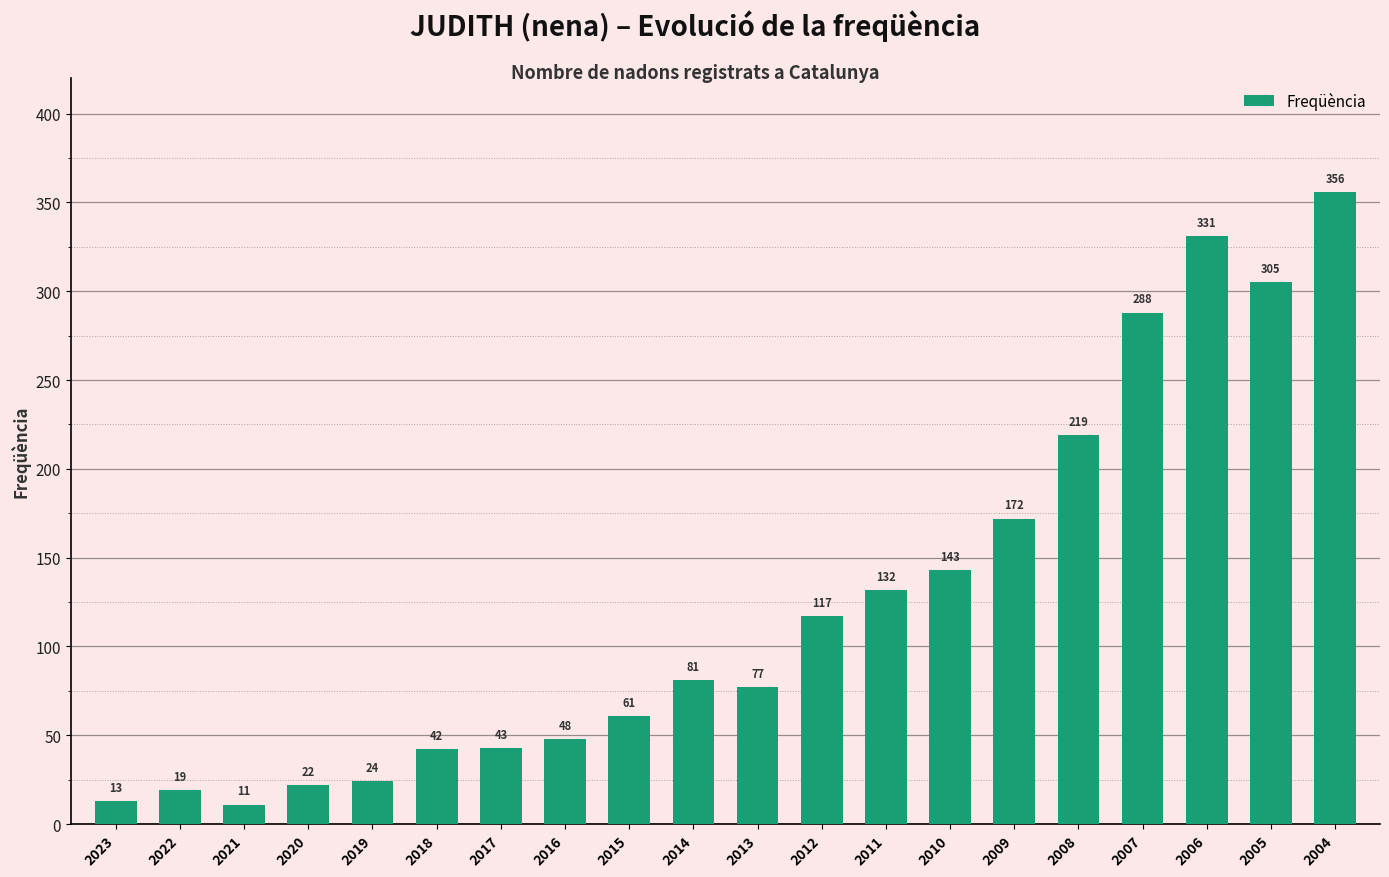

Reading right to left, extract all data points from this chart.

2004=356	2005=305	2006=331	2007=288	2008=219	2009=172	2010=143	2011=132	2012=117	2013=77	2014=81	2015=61	2016=48	2017=43	2018=42	2019=24	2020=22	2021=11	2022=19	2023=13